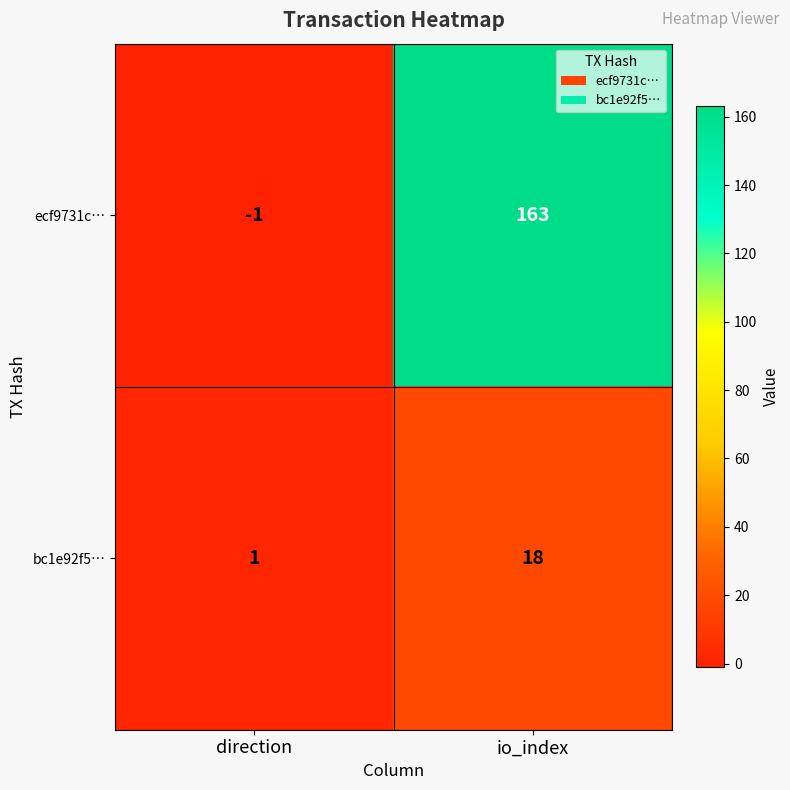

At which category is the sum across all series the highest?

io_index